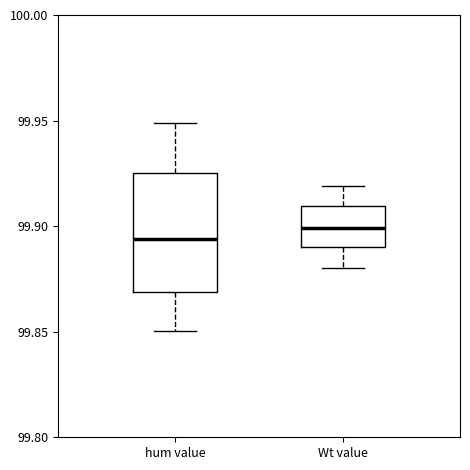

Which box is the tallest, from its lower edge to its upper edge?

hum value